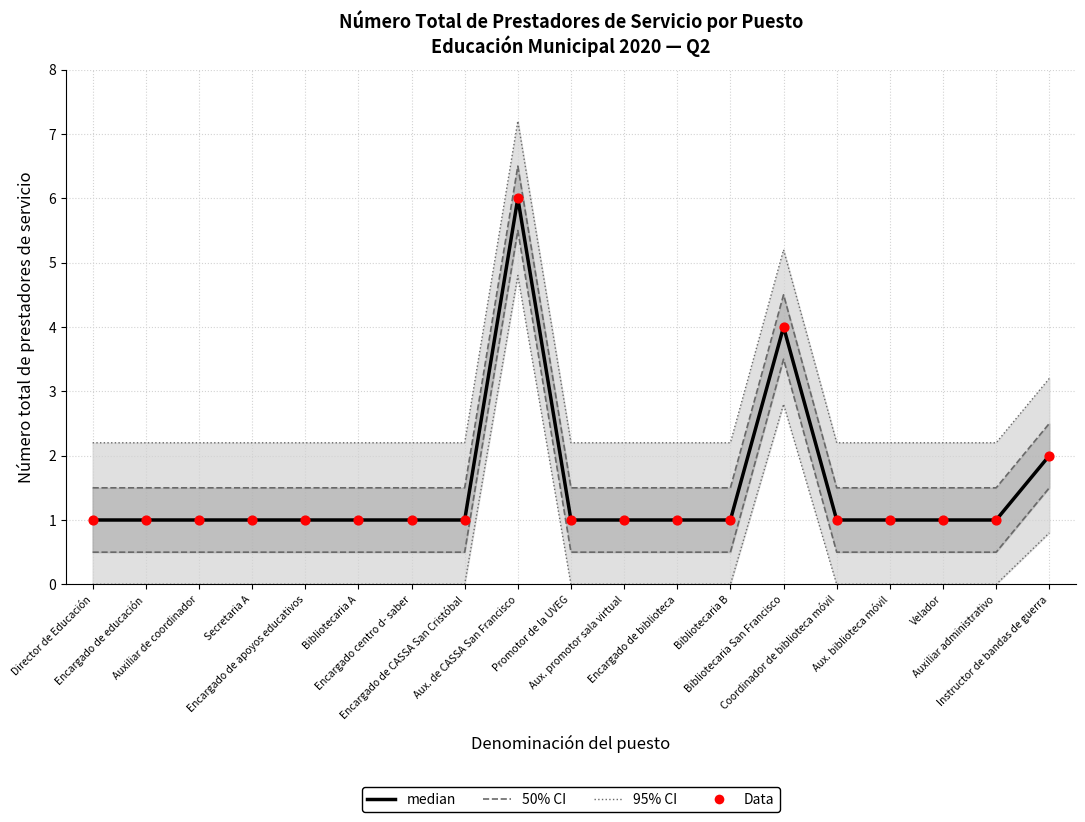

What is the total value across all series at Bibliotecaria San Francisco?

8